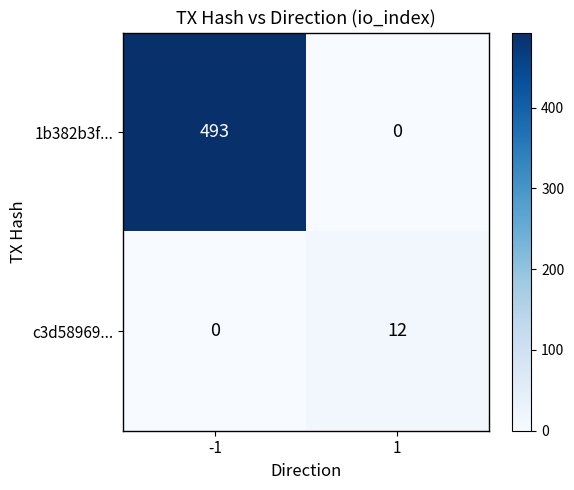

Which series has the largest total across all categories?

1b382b3f...